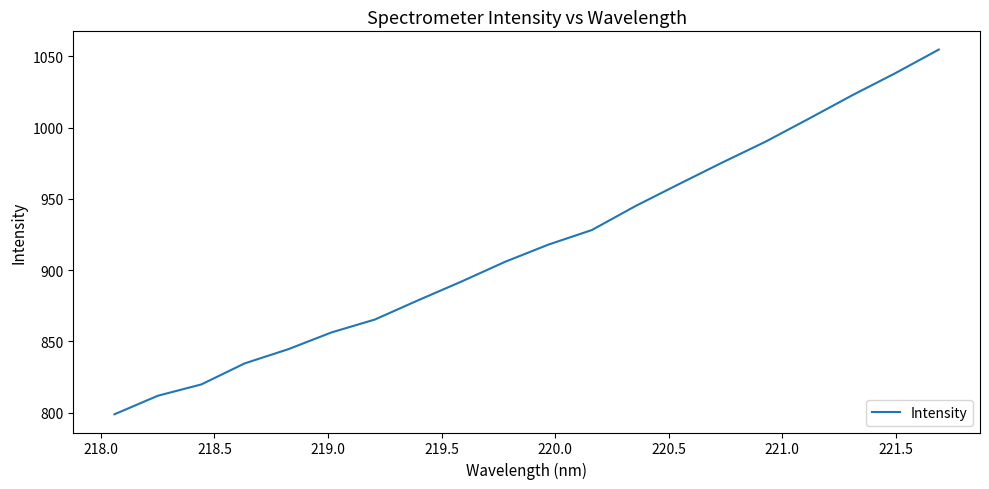

What is the maximum value shown in the chart?

1054.9